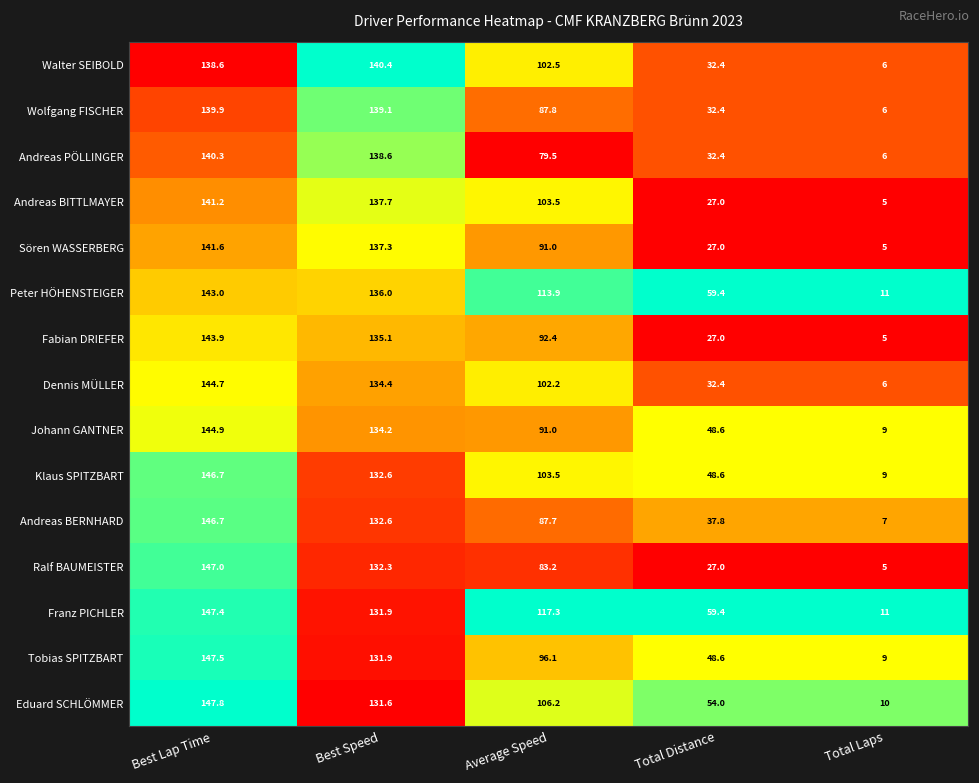

The value of Wolfgang FISCHER at Average Speed is 148.7. True or false?

False